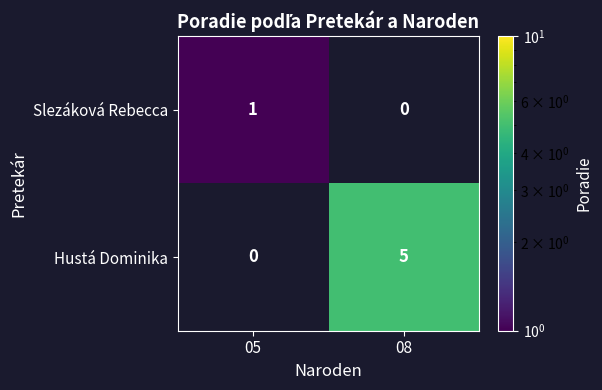

Is the value of Slezáková Rebecca at 05 greater than the value of Hustá Dominika at 08?

No